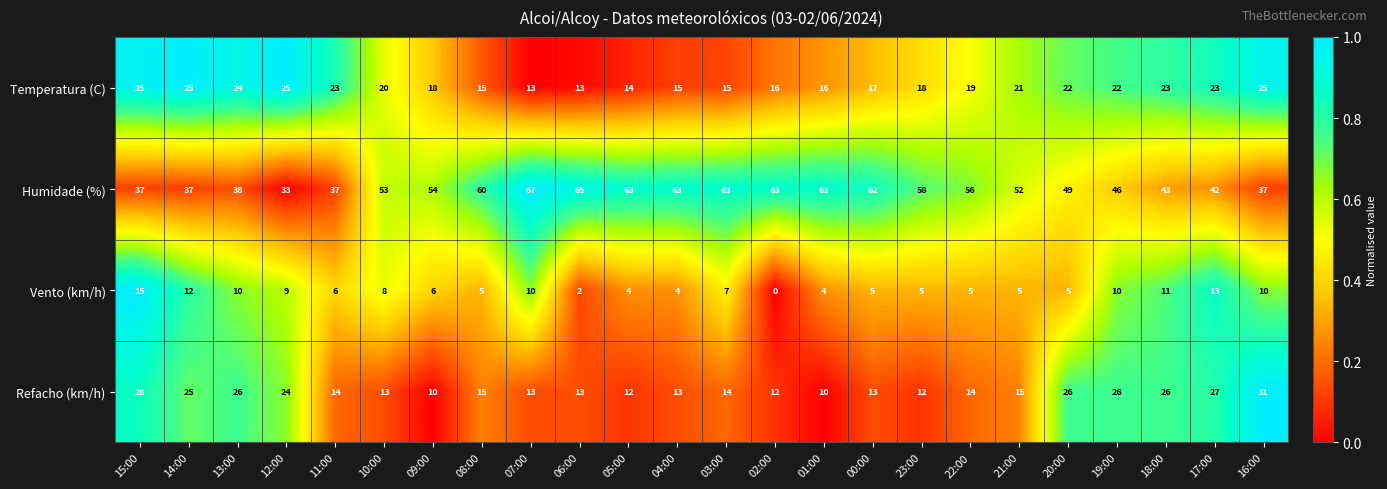

Which series has the largest total across all categories?

Humidade (%)